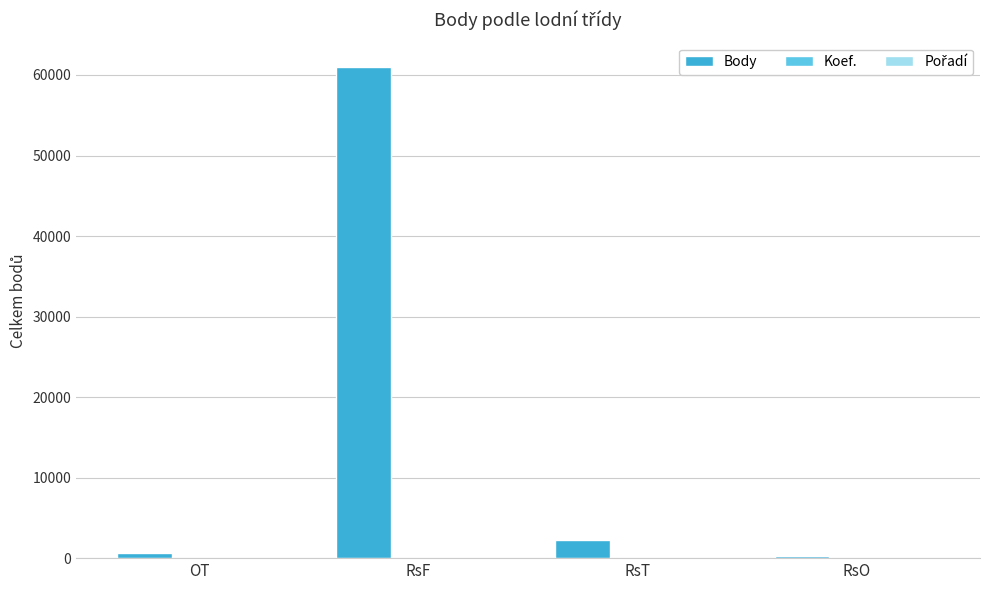

Which series has the largest total across all categories?

Body